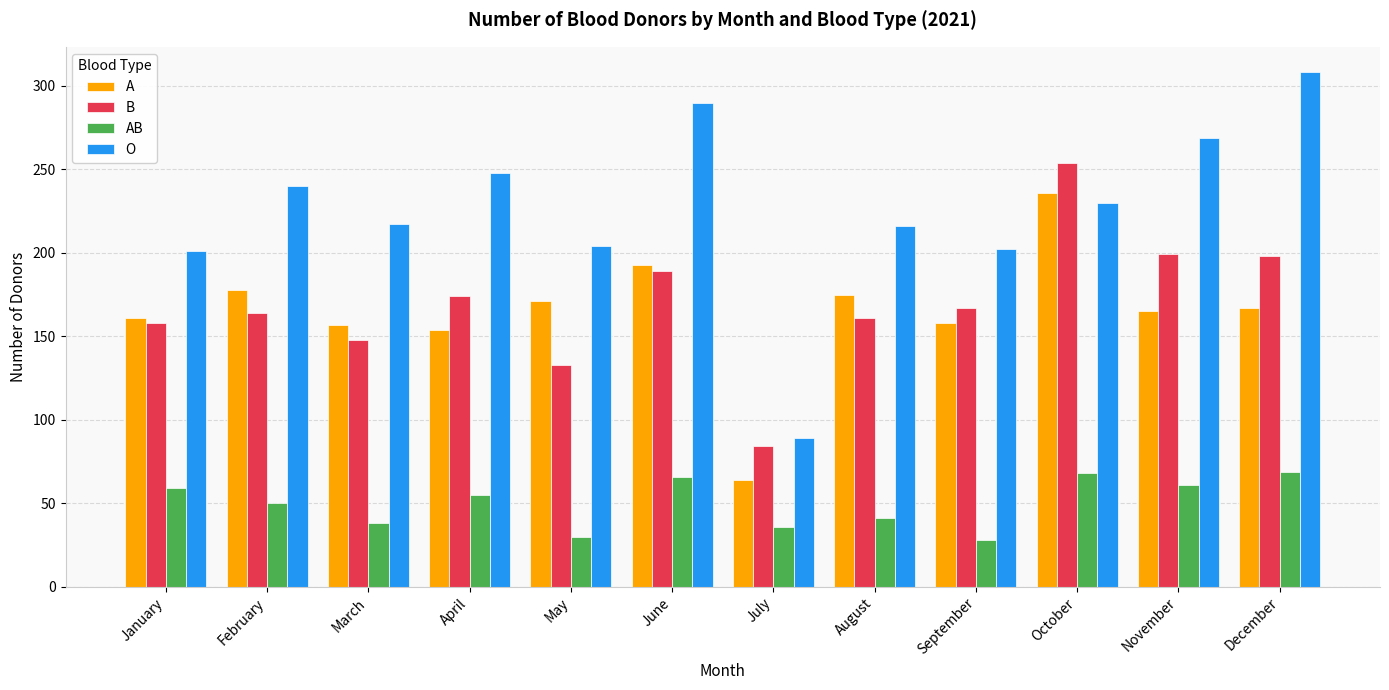

Which category has the lowest value in the B series?

July